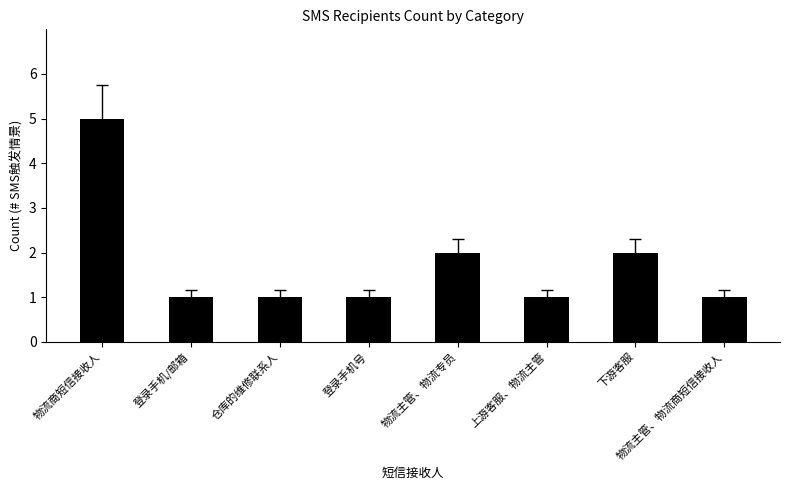

The value at 仓库的维修联系人 is 1. True or false?

True